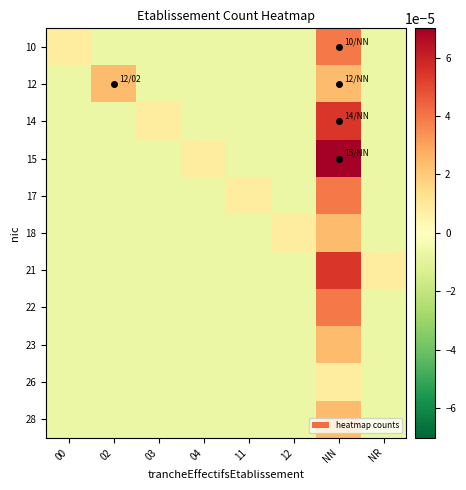

At which category does the chart reach its minimum across all series?

02